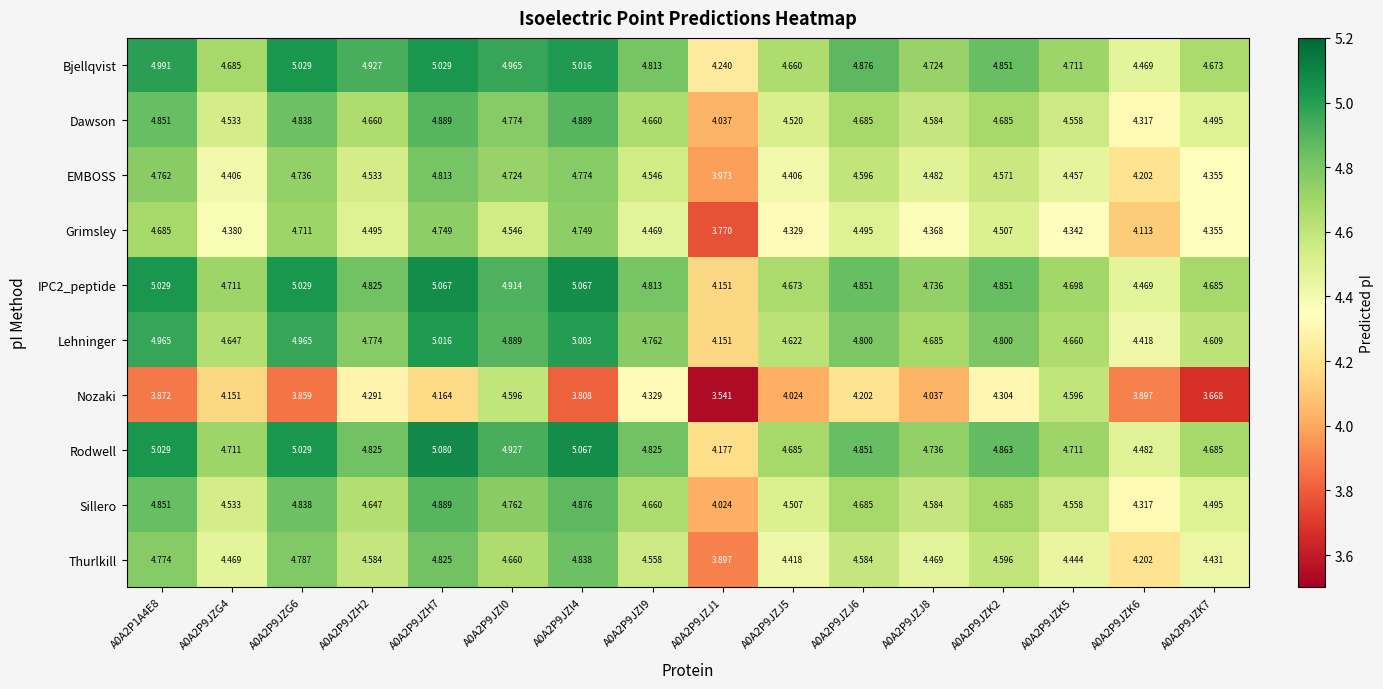

Is the value of Sillero at A0A2P9JZK7 greater than the value of Rodwell at A0A2P9JZJ8?

No